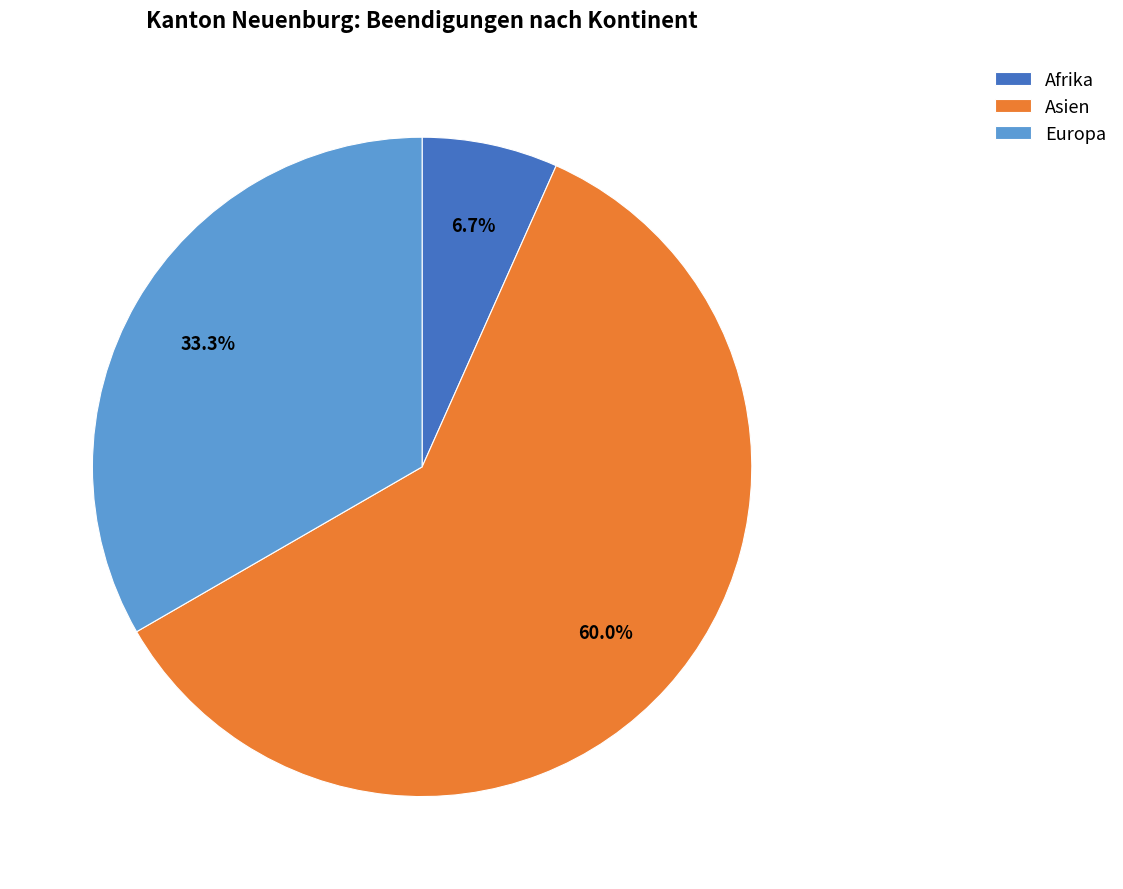

Which category has the biggest portion of the pie?

Asien